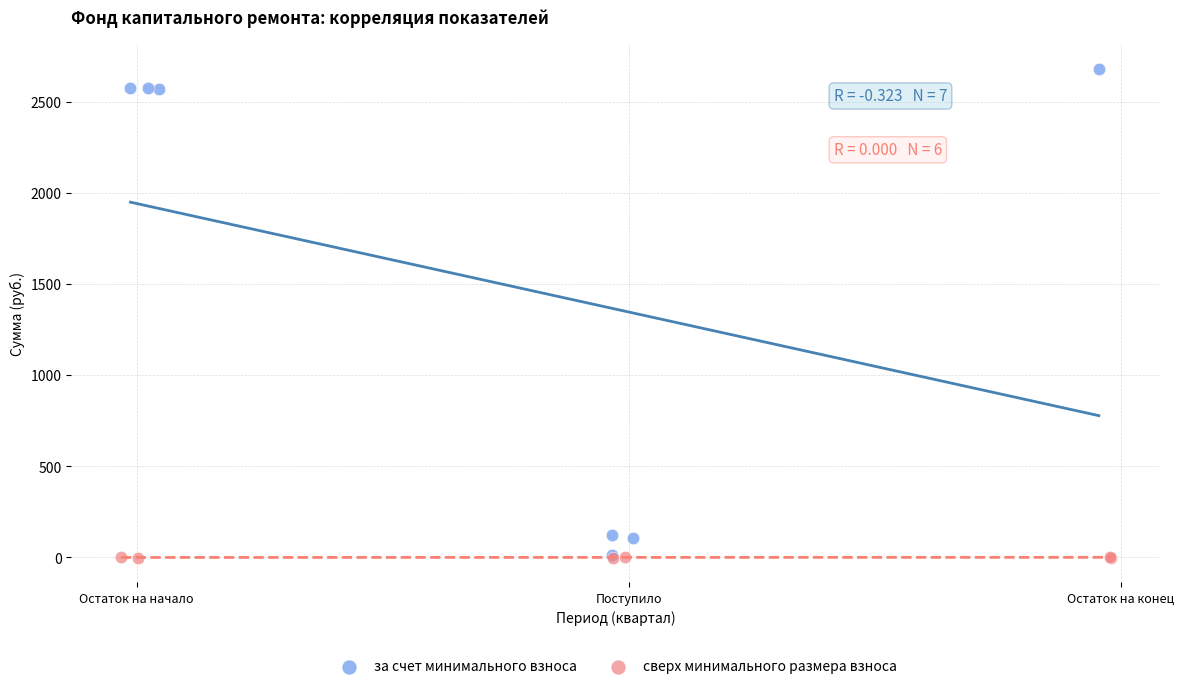

Which series has the widest spread of Y values?

за счет минимального взноса